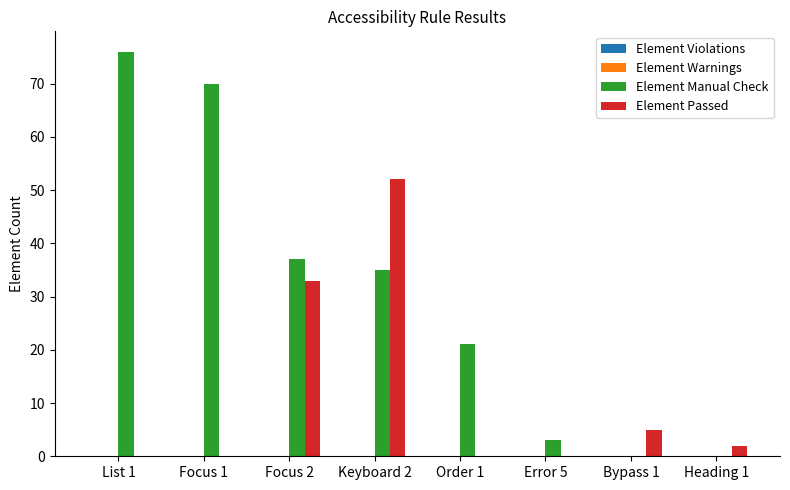

Which category has the highest value in the Element Passed series?

Keyboard 2